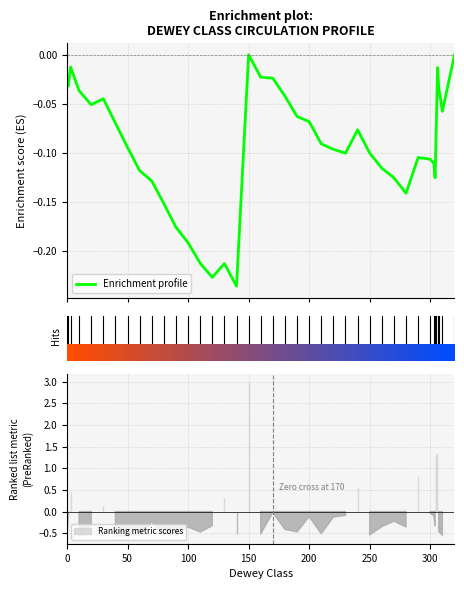

How many lines are shown in the chart?

1